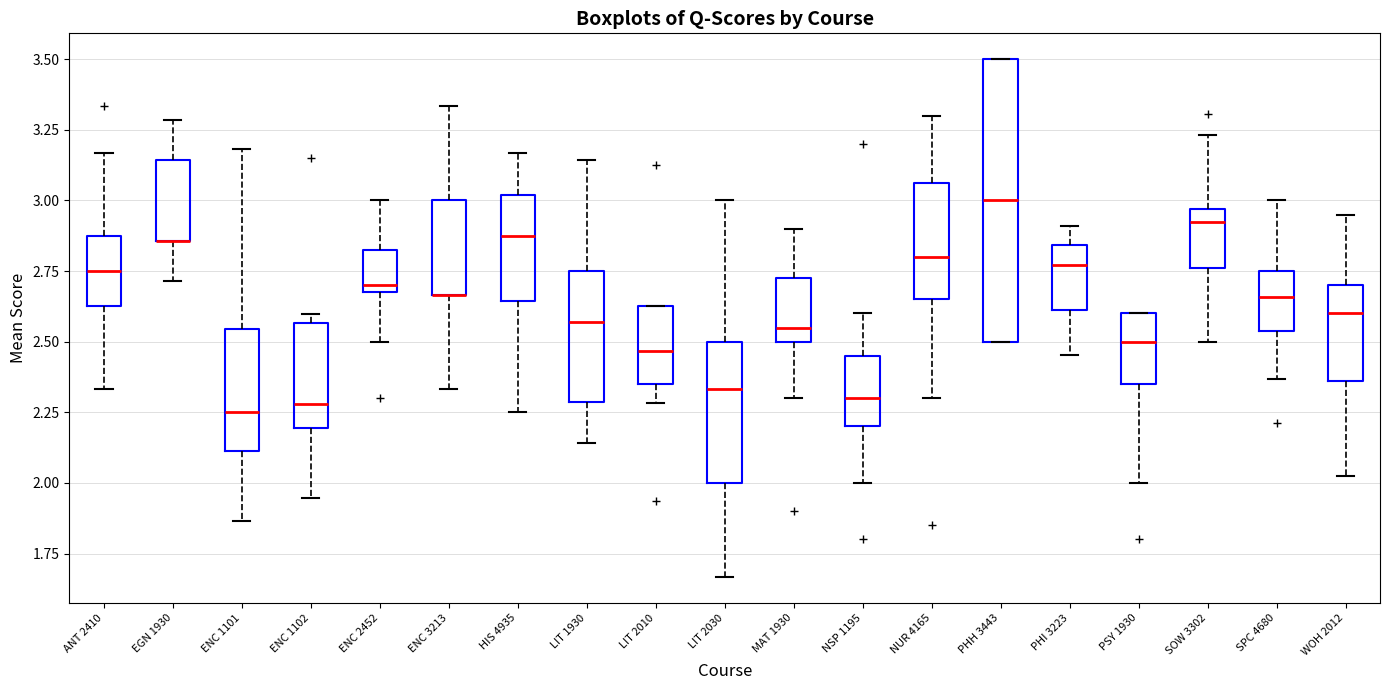

Reading left to right, read every box against the y-axis: the position of its median line, the range the box covers, and the ends of its whiskers. The values are not printed on the chart, so give them approximately, as read against the axis.

ANT 2410: median 2.75, box 2.65 to 2.90, whiskers 2.35 to 3.15
EGN 1930: median 2.85 (drawn on the box's lower edge), box 2.85 to 3.15, whiskers 2.70 to 3.30
ENC 1101: median 2.25, box 2.10 to 2.55, whiskers 1.85 to 3.20
ENC 1102: median 2.30, box 2.20 to 2.55, whiskers 1.95 to 2.60
ENC 2452: median 2.70 (just above the box's lower edge), box 2.70 to 2.85, whiskers 2.50 to 3.00
ENC 3213: median 2.65 (drawn on the box's lower edge), box 2.65 to 3.00, whiskers 2.35 to 3.35
HIS 4935: median 2.90, box 2.65 to 3.00, whiskers 2.25 to 3.15
LIT 1930: median 2.55, box 2.30 to 2.75, whiskers 2.15 to 3.15
LIT 2010: median 2.45, box 2.35 to 2.65, whiskers 2.30 to 2.65
LIT 2030: median 2.35, box 2.00 to 2.50, whiskers 1.65 to 3.00
MAT 1930: median 2.55, box 2.50 to 2.75, whiskers 2.30 to 2.90
NSP 1195: median 2.30, box 2.20 to 2.45, whiskers 2.00 to 2.60
NUR 4165: median 2.80, box 2.65 to 3.05, whiskers 2.30 to 3.30
PHH 3443: median 3.00, box 2.50 to 3.50, whiskers 2.50 to 3.50
PHI 3223: median 2.75, box 2.60 to 2.85, whiskers 2.45 to 2.90
PSY 1930: median 2.50, box 2.35 to 2.60, whiskers 2.00 to 2.60
SOW 3302: median 2.90, box 2.75 to 2.95, whiskers 2.50 to 3.25
SPC 4680: median 2.65, box 2.55 to 2.75, whiskers 2.35 to 3.00
WOH 2012: median 2.60, box 2.35 to 2.70, whiskers 2.05 to 2.95